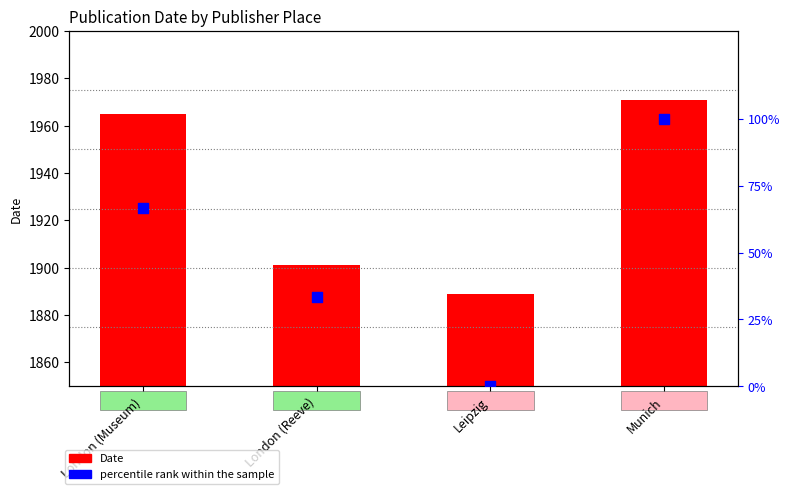

What are all the series names shown in the legend?

Date, percentile rank within the sample